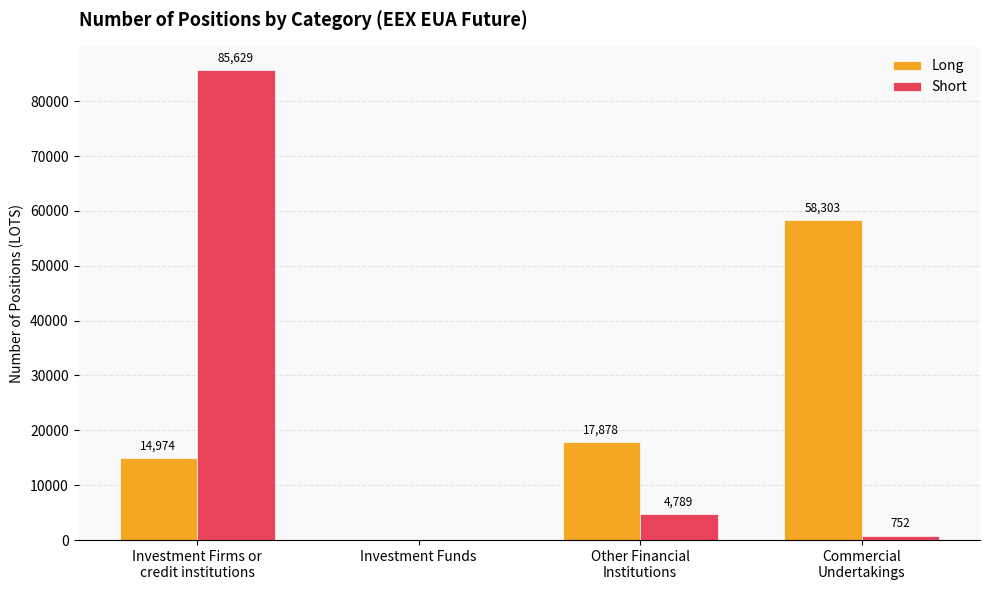

Is it true that Short equals 752 at Commercial
Undertakings?

True